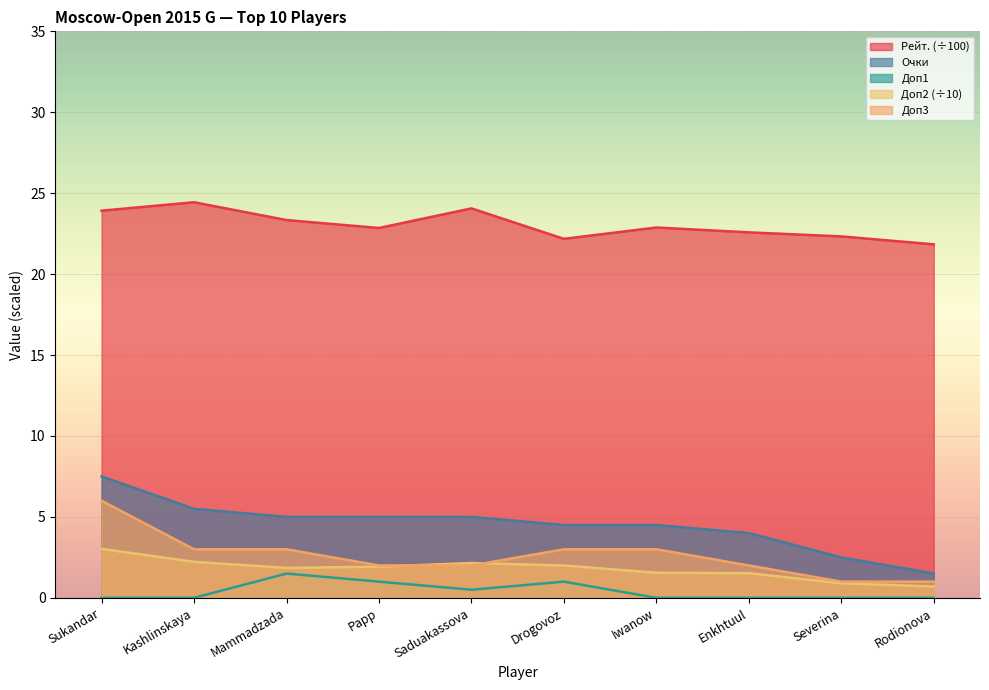

Where does the Доп2 series first go above 1?

Sukandar